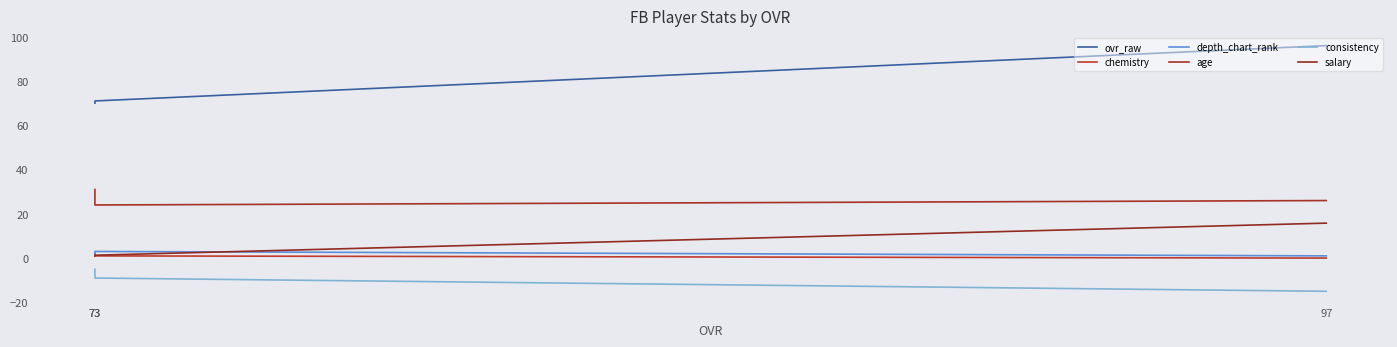

What is the sum of the chemistry values at 73 and 73?

3.0